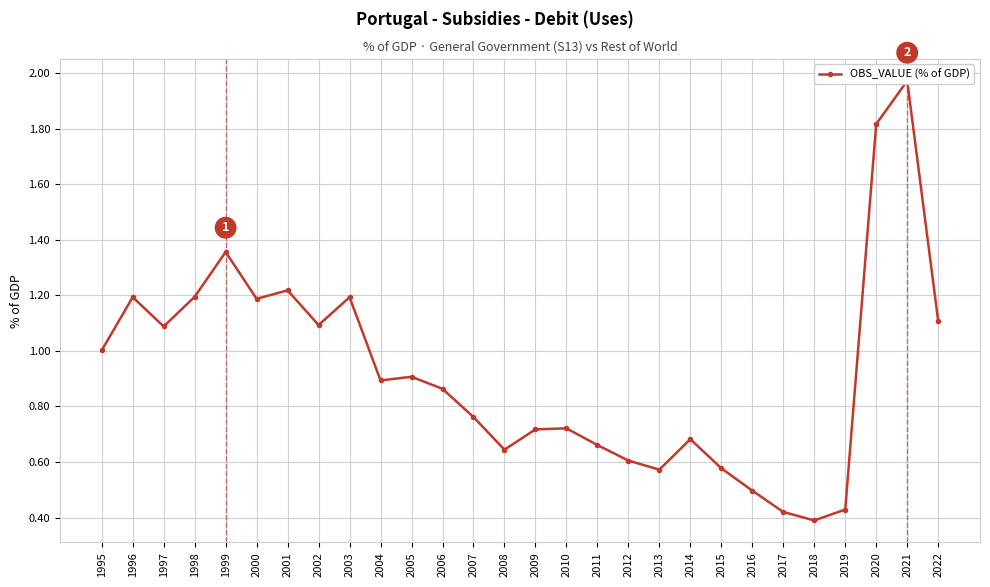

What is the value of the 10th point from the left?

0.9